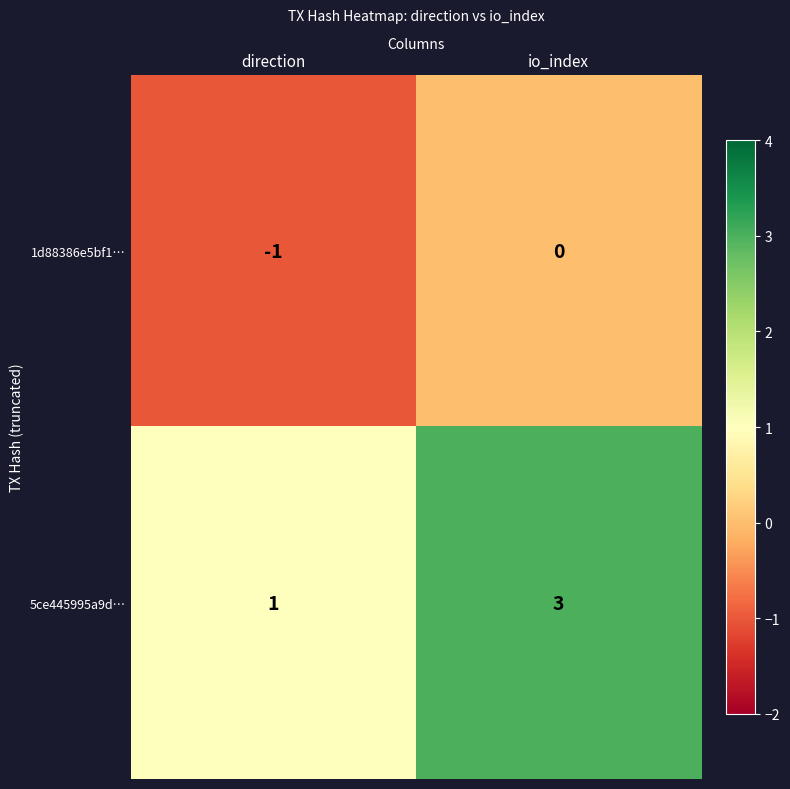

What is the sum of all 5ce445995a9d… values?

4